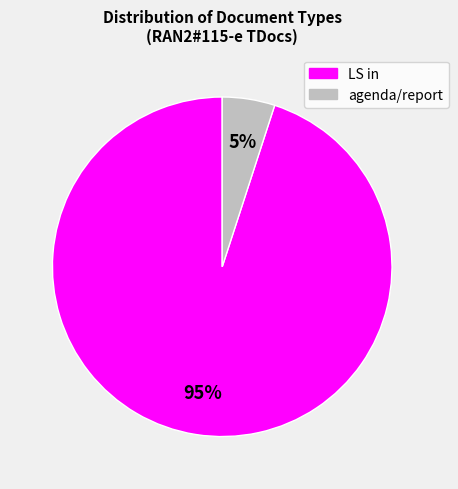

Is there any slice that represents more than half of the pie?

Yes